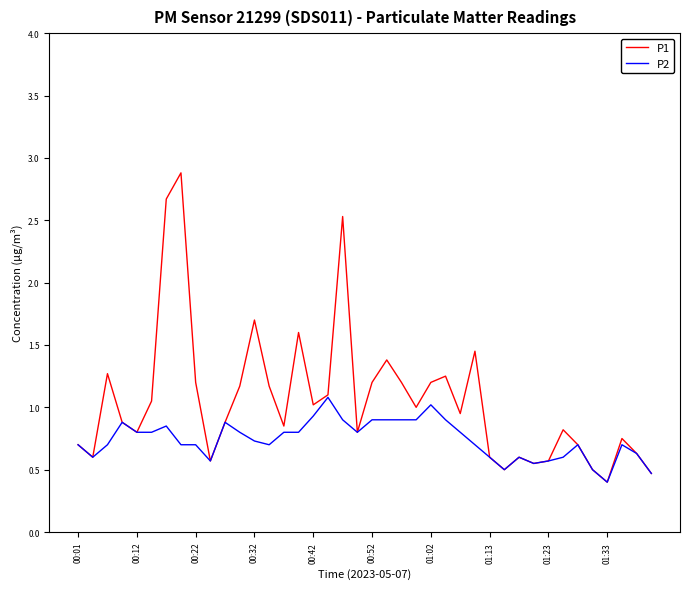

Which series has the largest total across all categories?

P1